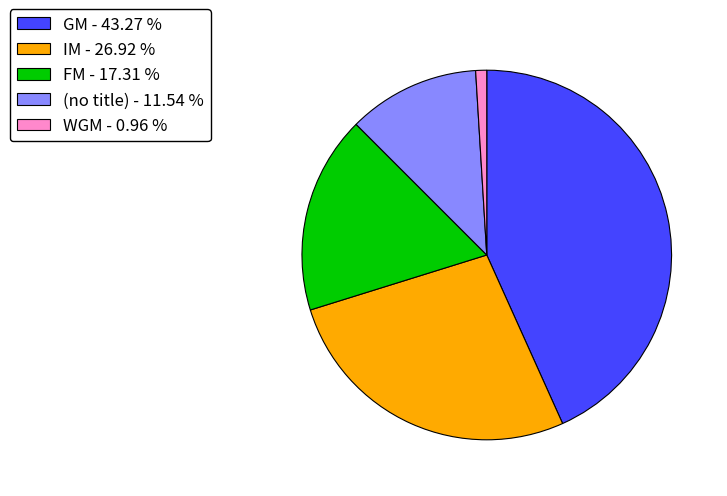

Is there any slice that represents more than half of the pie?

No